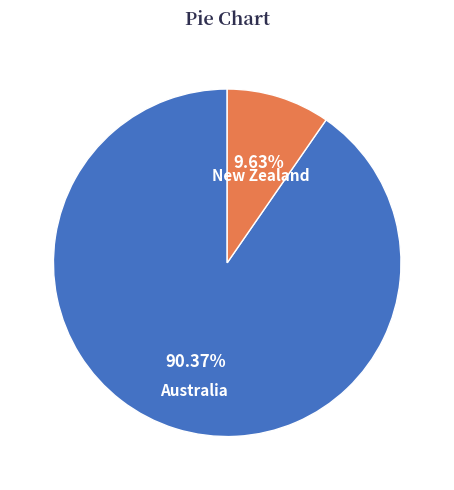

Which category accounts for the majority?

Australia